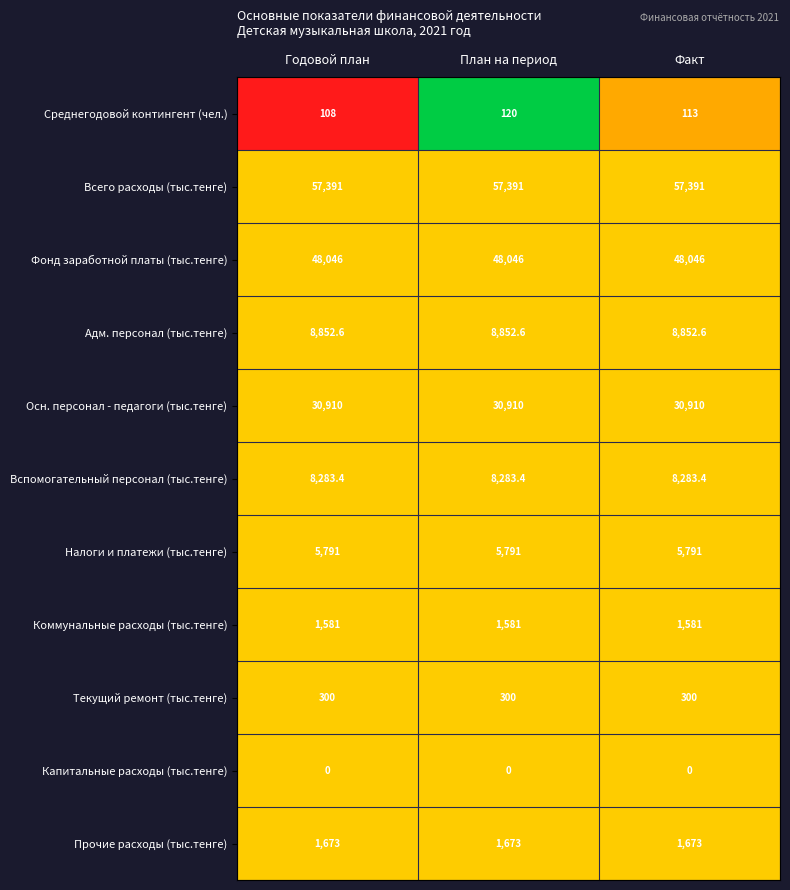

What is the lowest value of the Коммунальные расходы (тыс.тенге) series?

1581.0